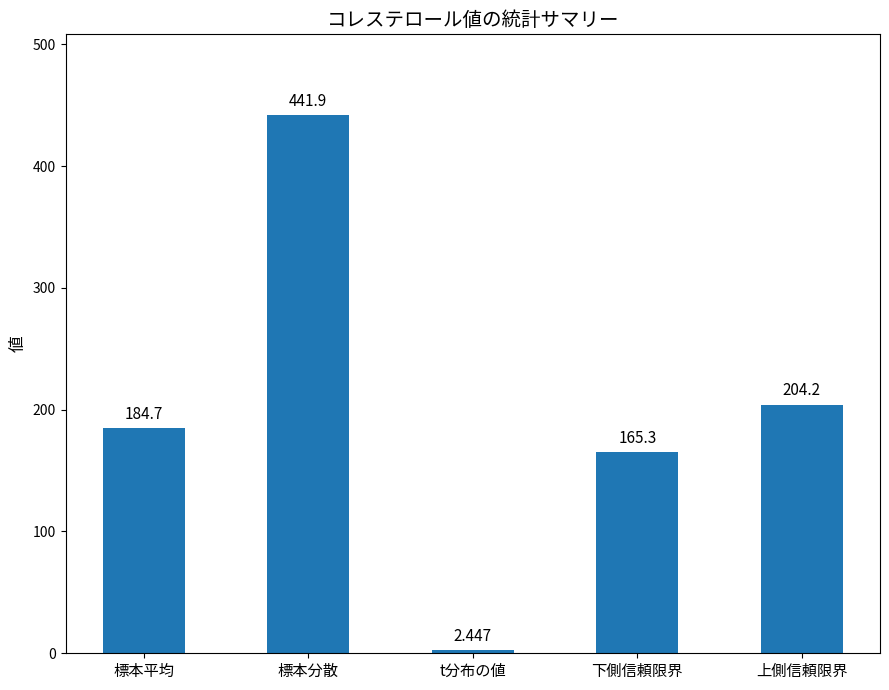

At which label is the value closest to 222?

上側信頼限界